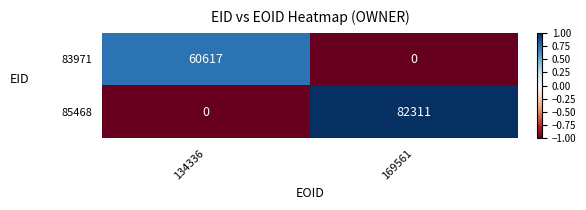

At which category is the sum across all series the highest?

169561